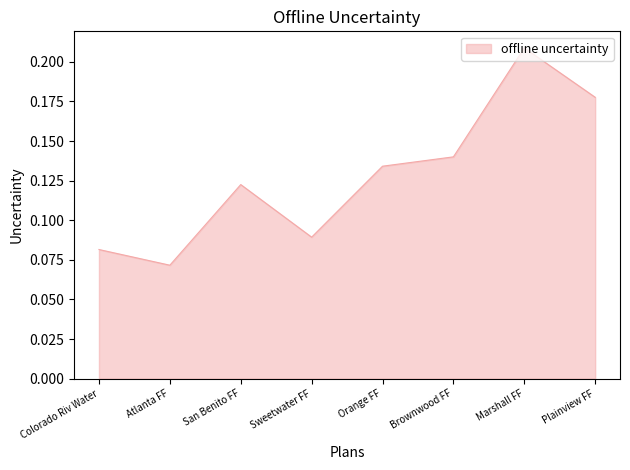

Which category has the lowest value across all series?

Atlanta FF